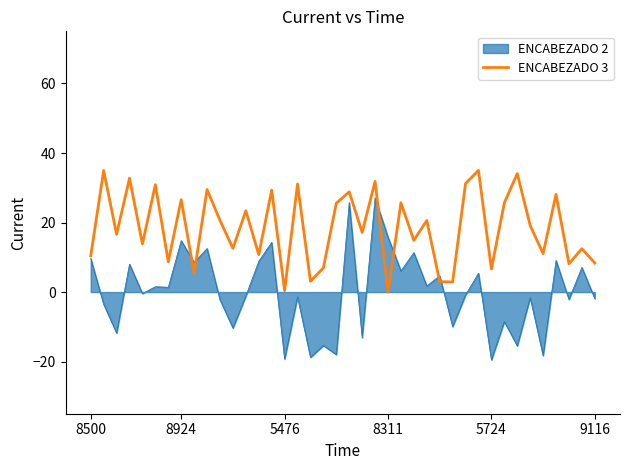

List the series in order of their overall mean, lowest first.

ENCABEZADO 2, ENCABEZADO 3